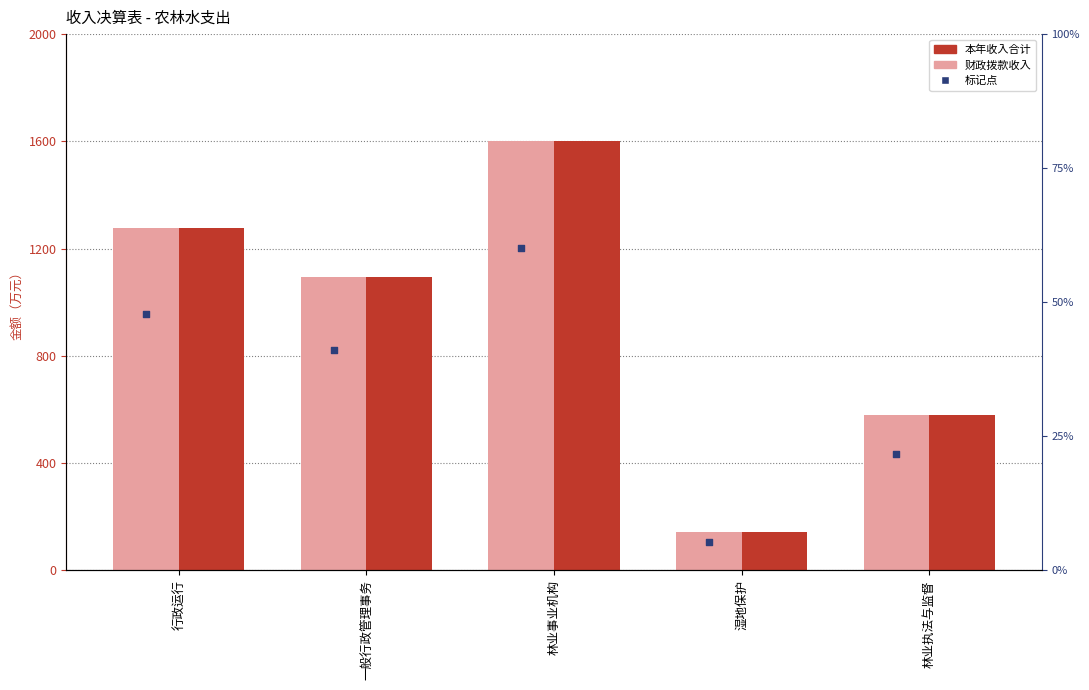

Which series contains the lowest Y value?

财政拨款收入